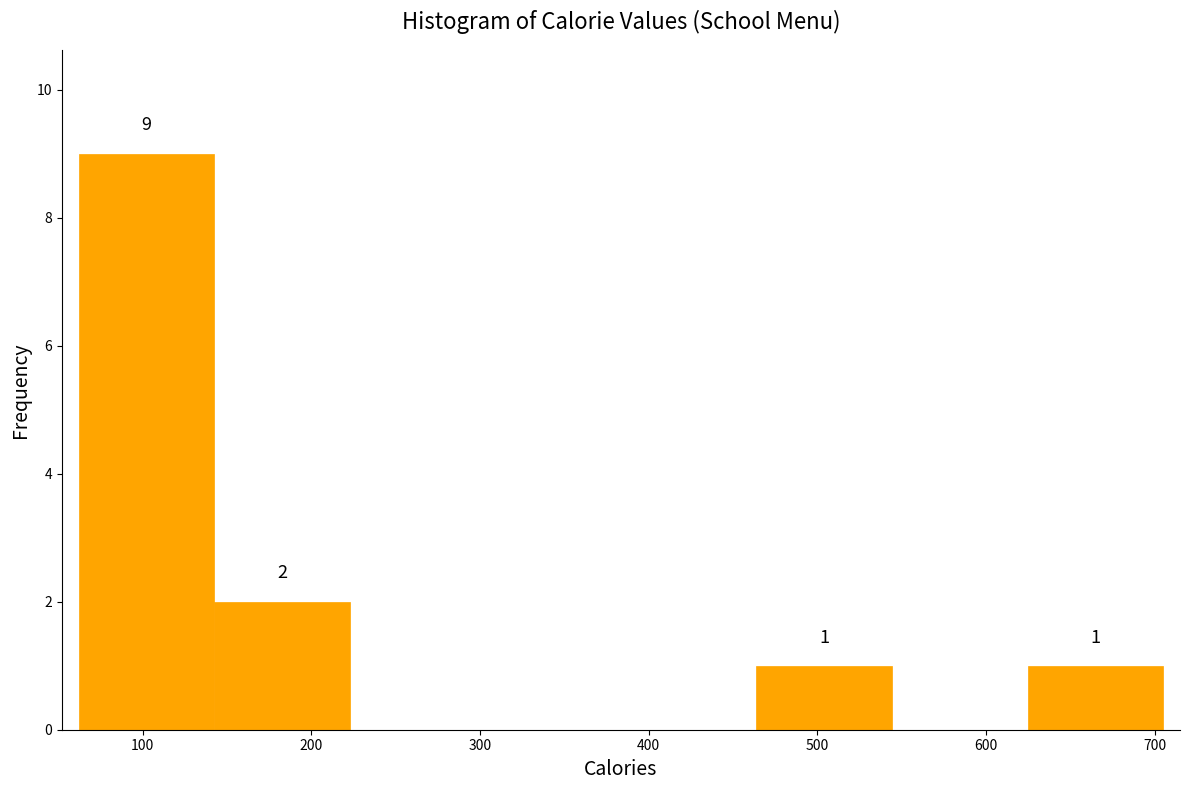

Over which range of the x-axis is the bar tallest?

60 to 140